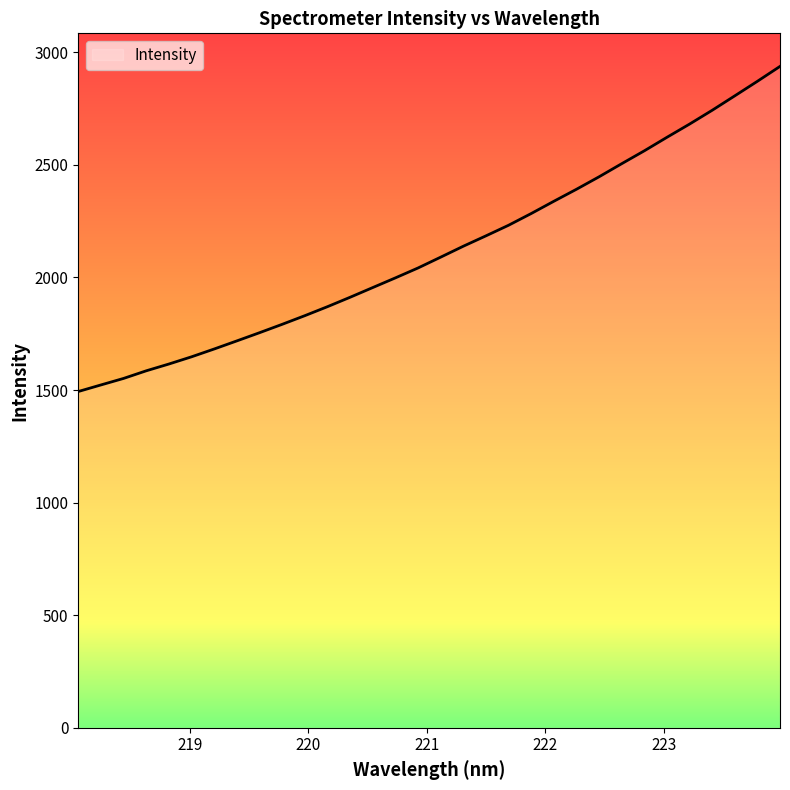

Reading left to right, list all the values displayed in this chart.

1493.4	1522.7	1551.6	1585.4	1615.6	1647.6	1682.4	1718.3	1754.6	1791.9	1830.3	1870.3	1912.1	1955.2	1998.2	2042.2	2090.2	2138.8	2184.8	2231.9	2283.9	2338.4	2391.7	2447.1	2505.3	2562.5	2622.5	2681.2	2742.5	2806.6	2871.3	2937.4